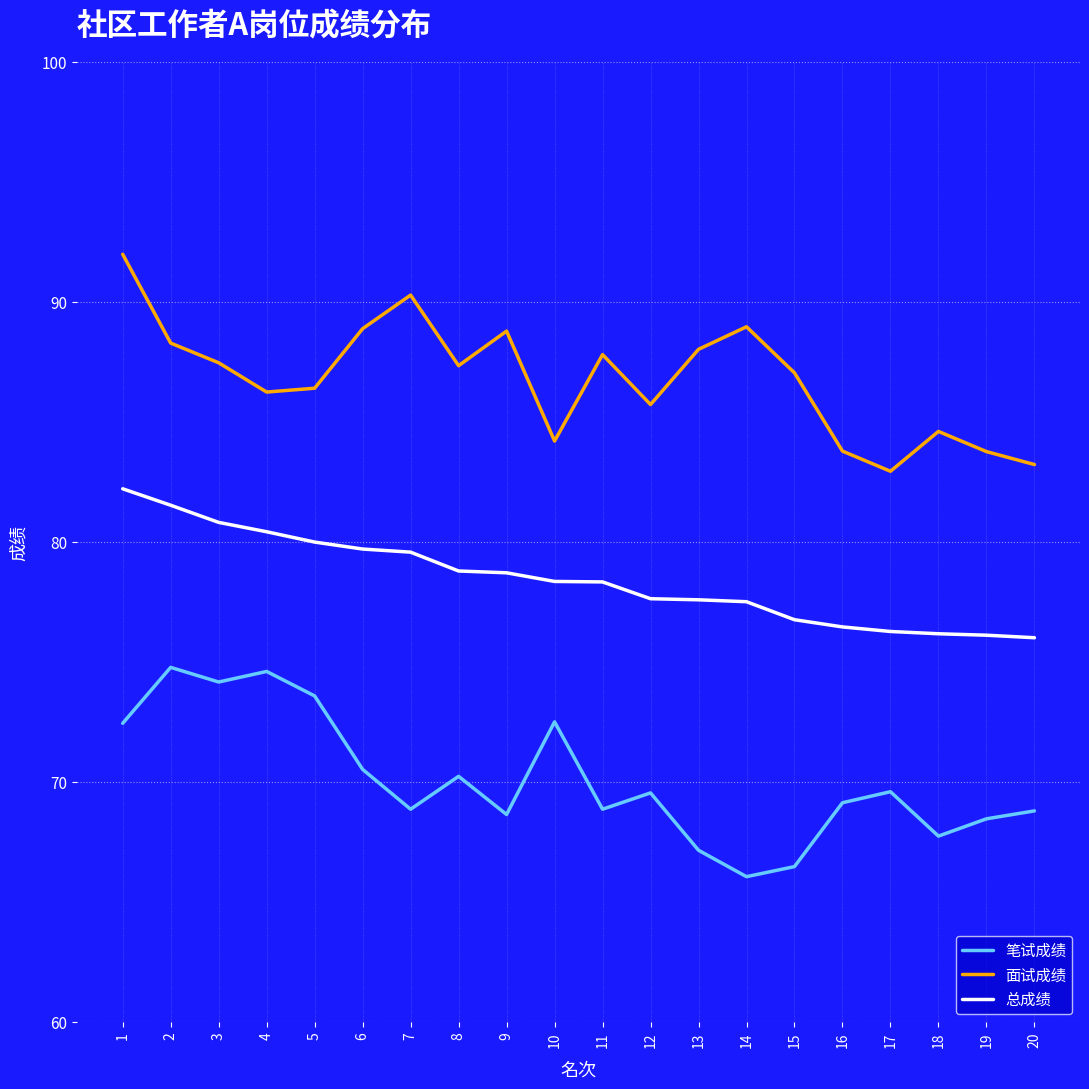

What is the difference between the maximum and minimum values in the 面试成绩 series?

9.0